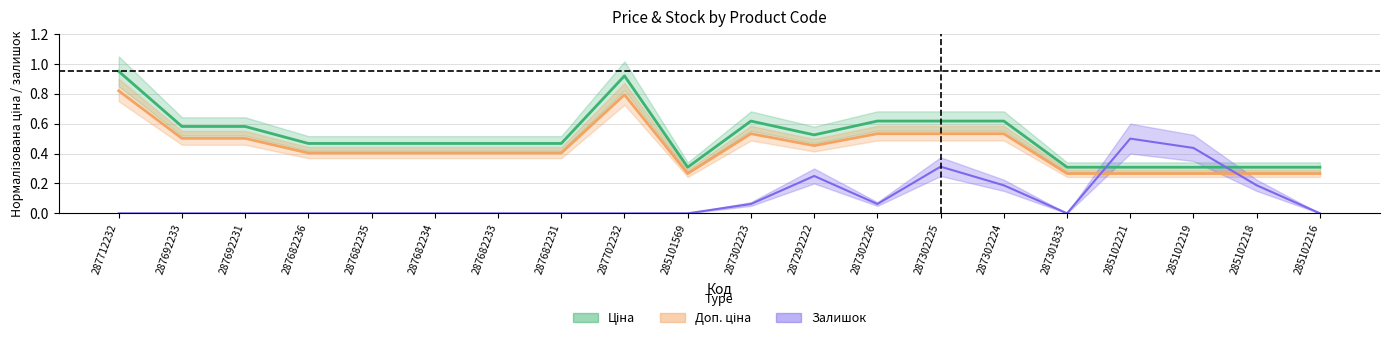

What is the difference between the Залишок values at 287702232 and 287302225?

0.3